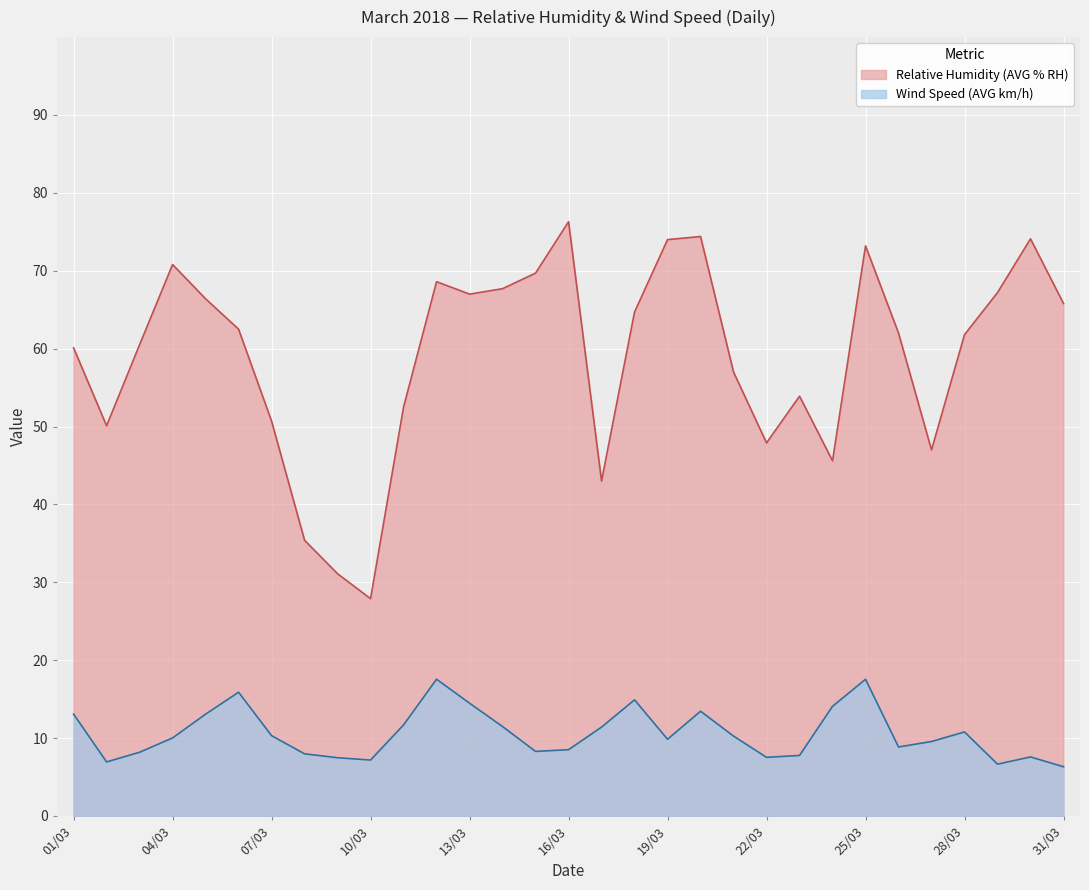

Reading left to right, what are all the values shown in this chart?

Relative Humidity (AVG % RH): 60.1	50.1	60.5	70.8	66.4	62.5	50.7	35.4	31.1	27.9	52.5	68.6	67.0	67.7	69.7	76.3	43.0	64.7	74.0	74.4	57.0	47.9	53.9	45.6	73.2	62.0	47.0	61.8	67.2	74.1	65.8
Wind Speed (AVG km/h): 13.1	6.9	8.2	10.0	13.1	15.9	10.3	8.0	7.5	7.2	11.7	17.6	14.5	11.5	8.3	8.5	11.4	14.9	9.8	13.4	10.3	7.5	7.8	14.1	17.6	8.9	9.6	10.8	6.7	7.6	6.3